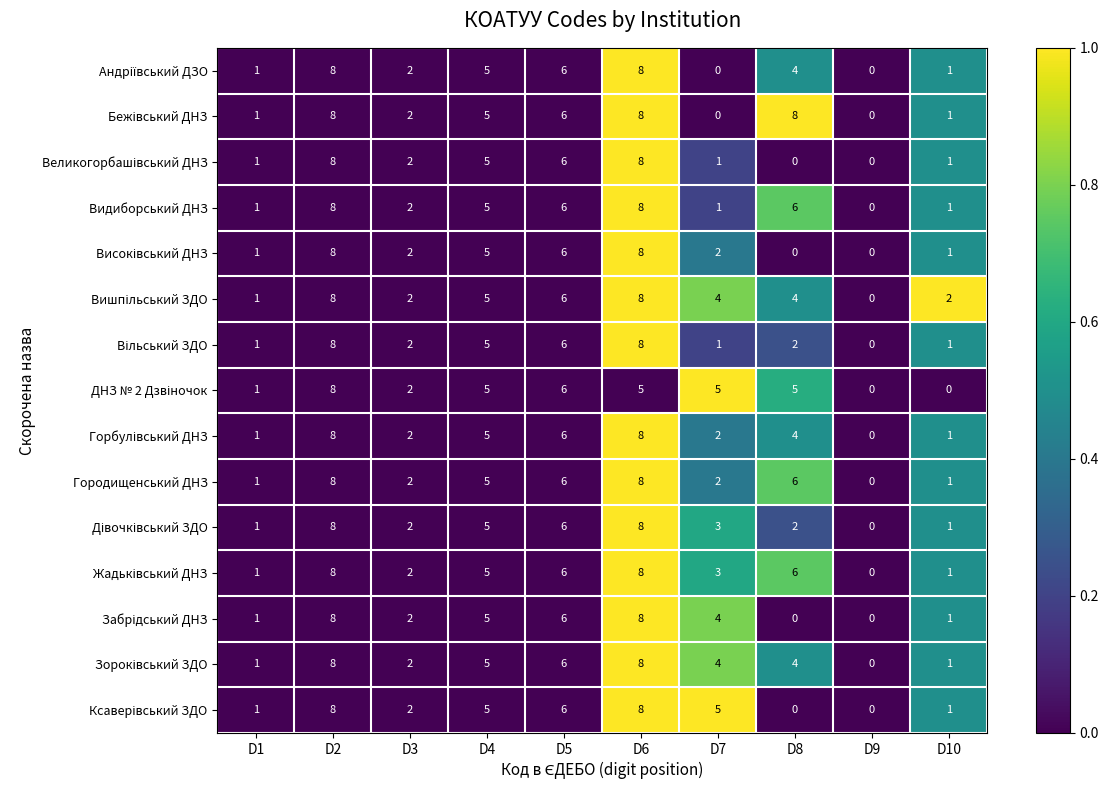

Where is Городищенський ДНЗ nearest to the value 4?

D4